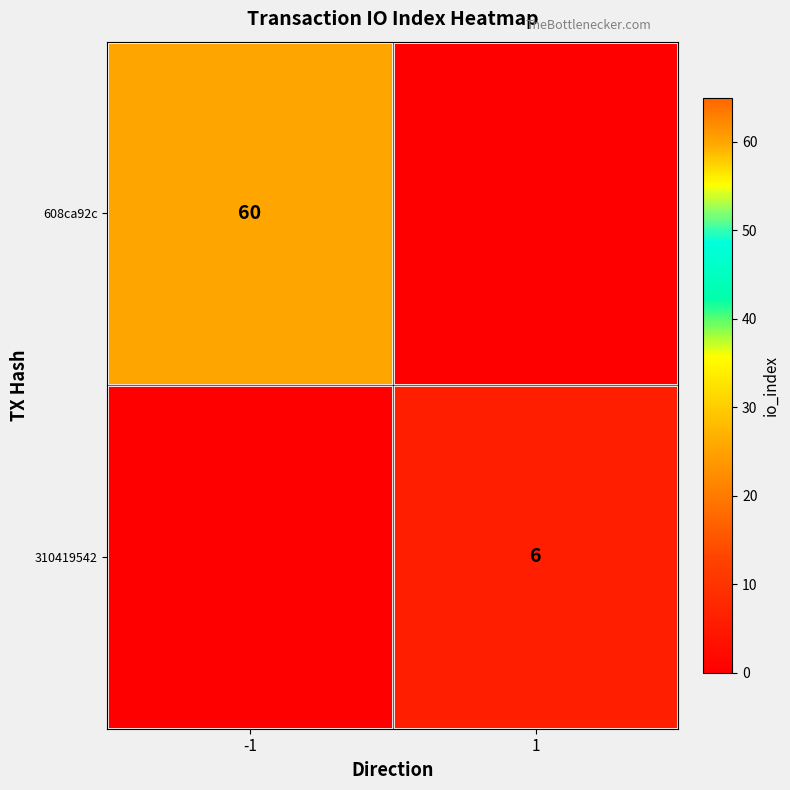

The value of 310419542 at 1 is 10. True or false?

False